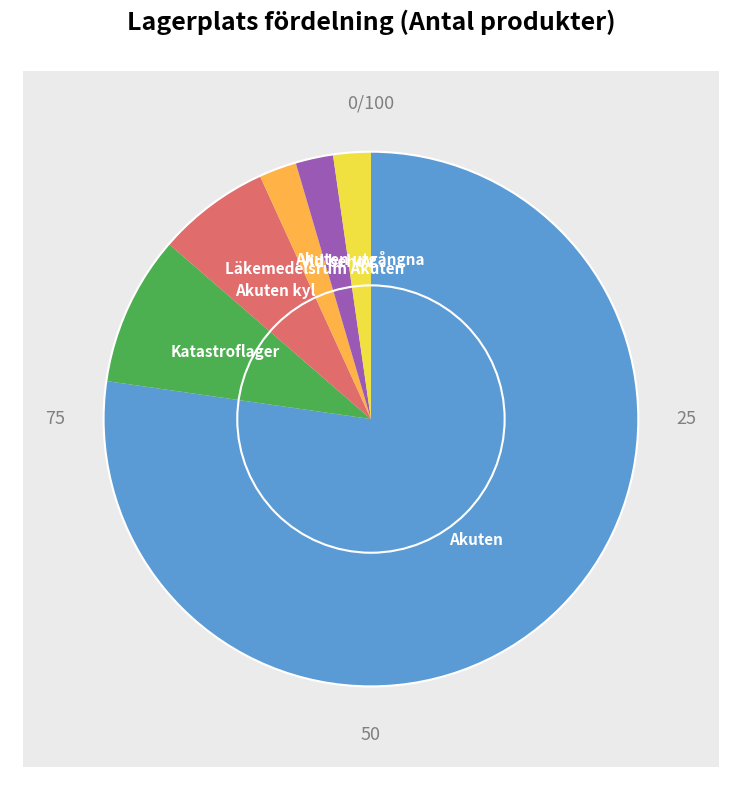

Rank the categories by value from highest to lowest.

Akuten, Katastroflager, Akuten kyl, Läkemedelsrum Akuten, Vid behov, Akuten utgångna